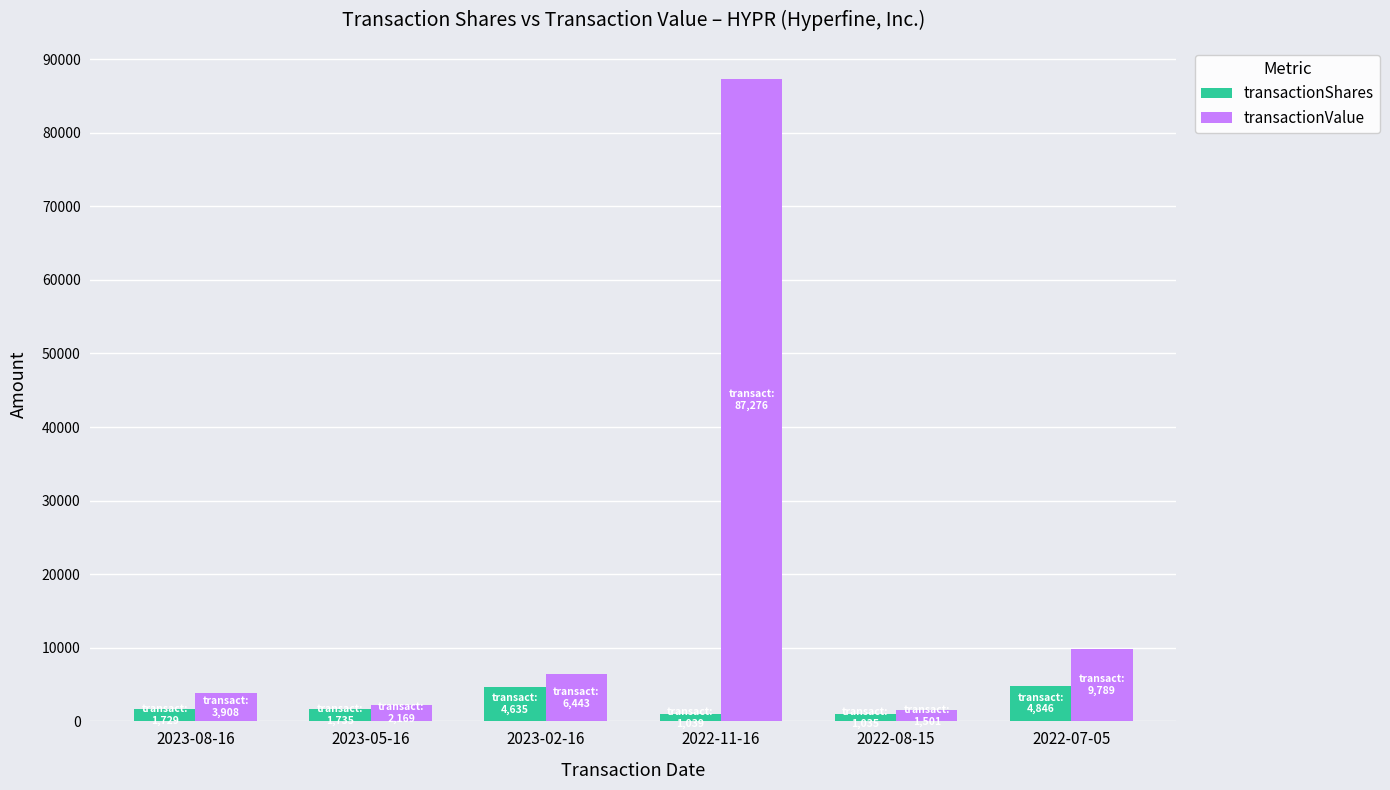

What is the label of the 5th bar from the right?

2023-05-16